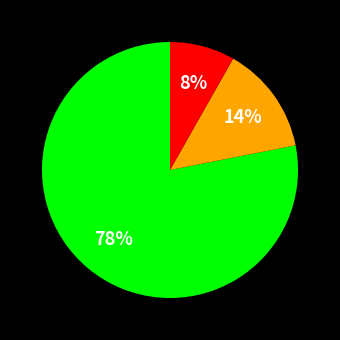

Does any single category account for the majority?

Yes